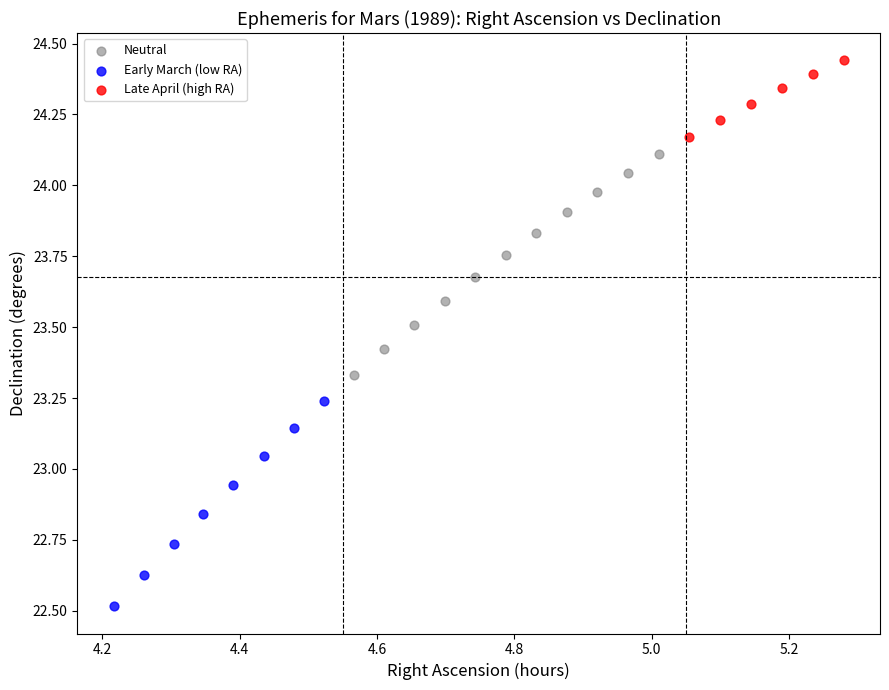

Which series contains the highest Y value?

Late April (high RA)